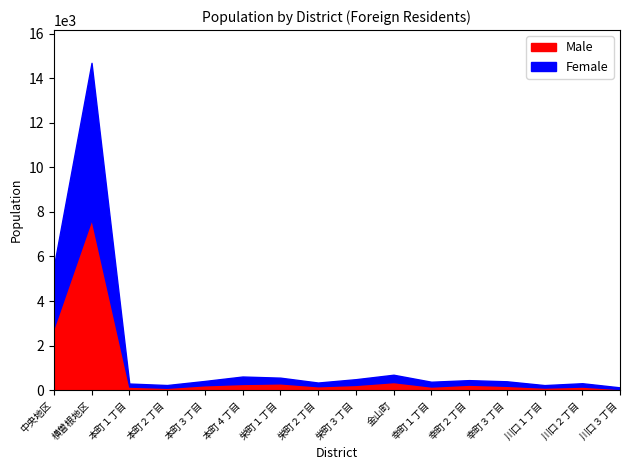

How many series are shown in this chart?

2